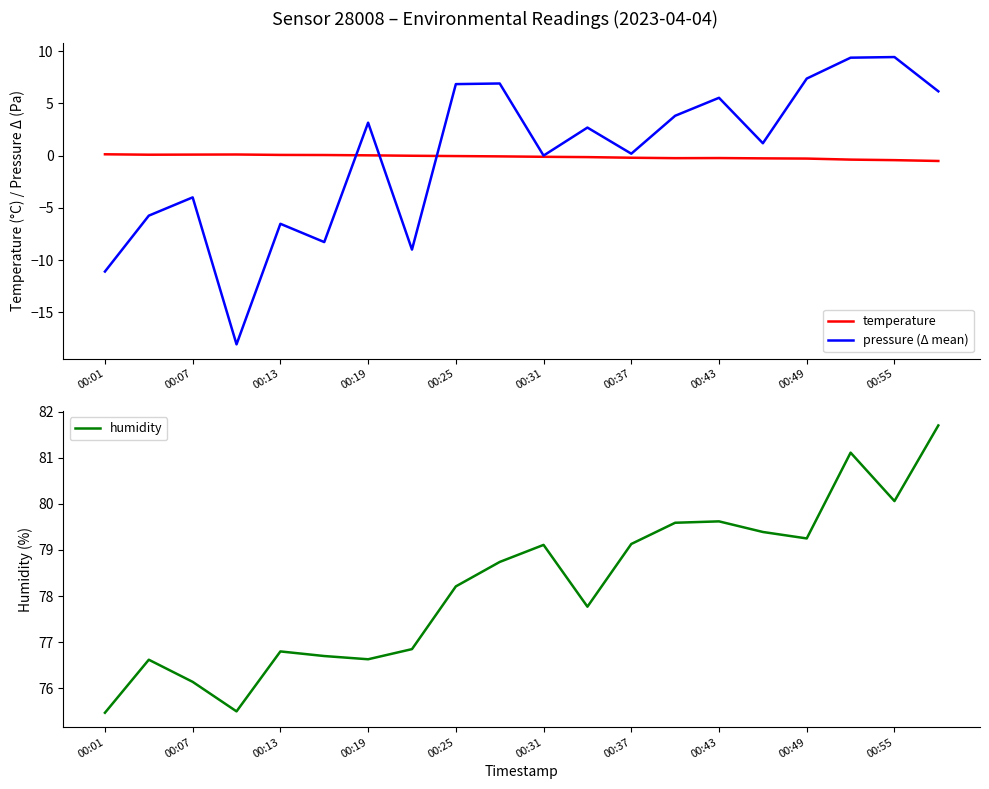

What is the highest value of the pressure (Δ mean) series?

9.4